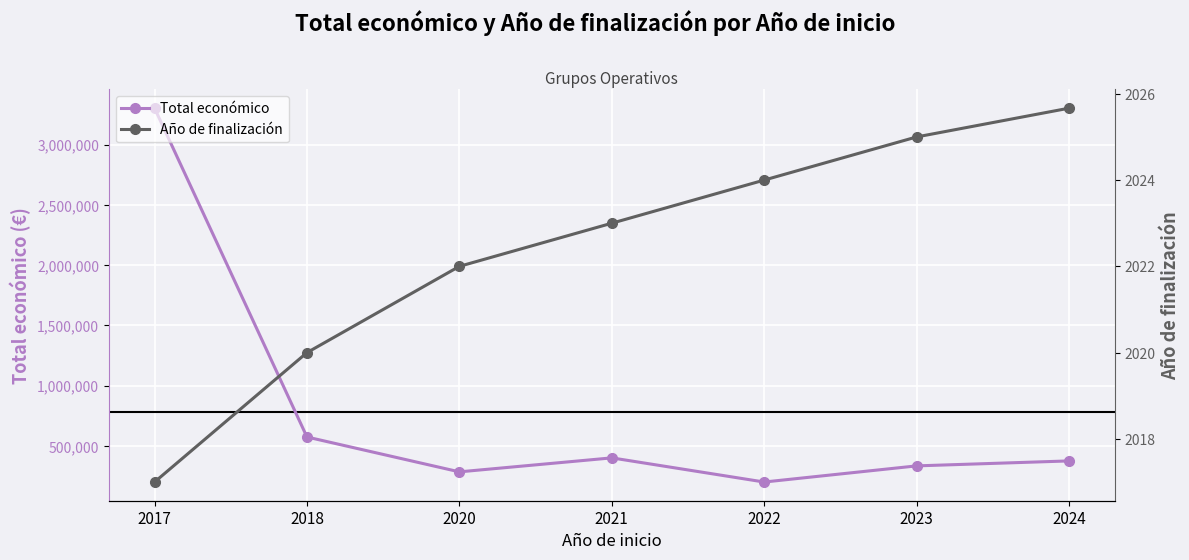

Where is Total económico nearest to the value 1751797?

2018